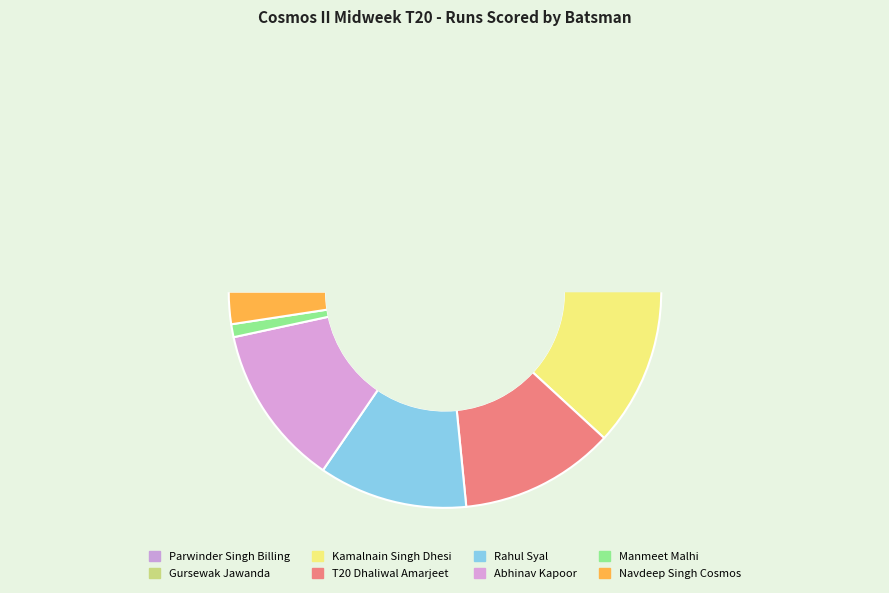

To the nearest percent, what is the difference between the largest and smallest slice percentages?

28%